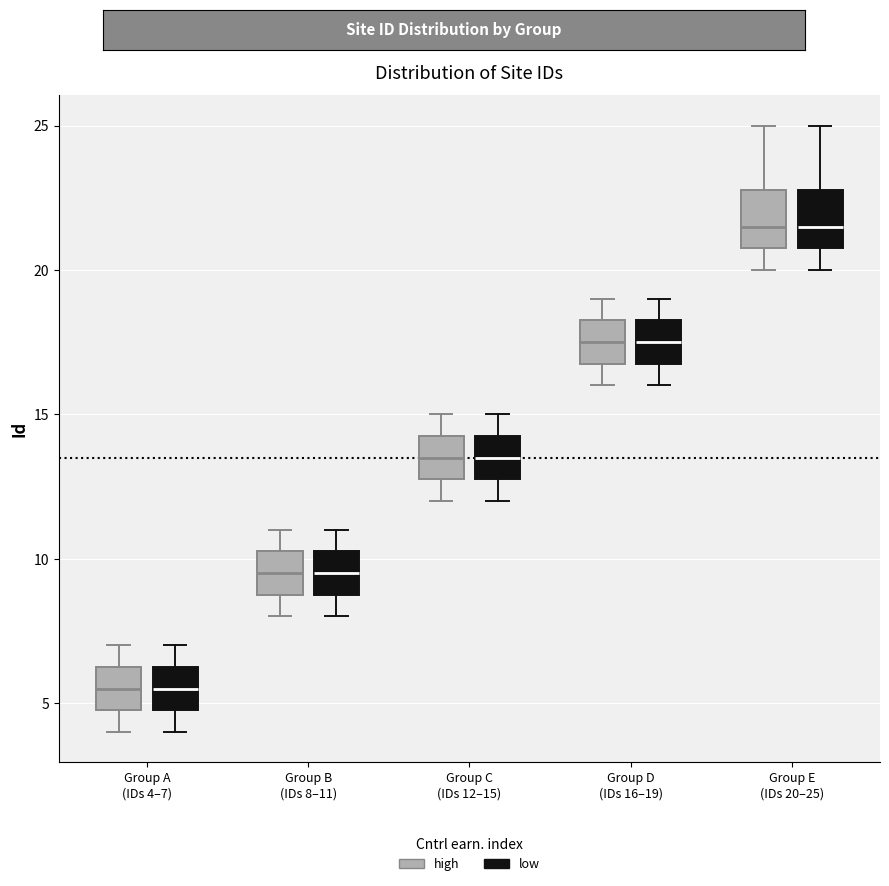

Where does the lower whisker of the box for Group D (IDs 16–19) (low) end on the y-axis? The values are not printed on the chart, so give them approximately, as read against the axis.

16.0